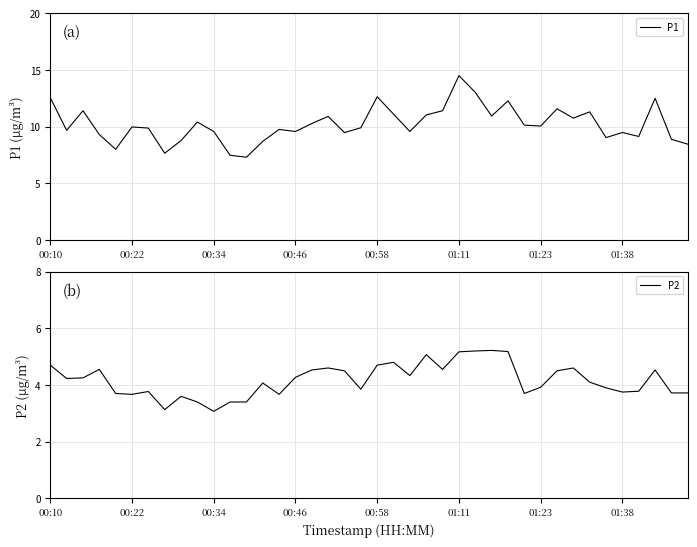

What are all the series names shown in the legend?

P1, P2